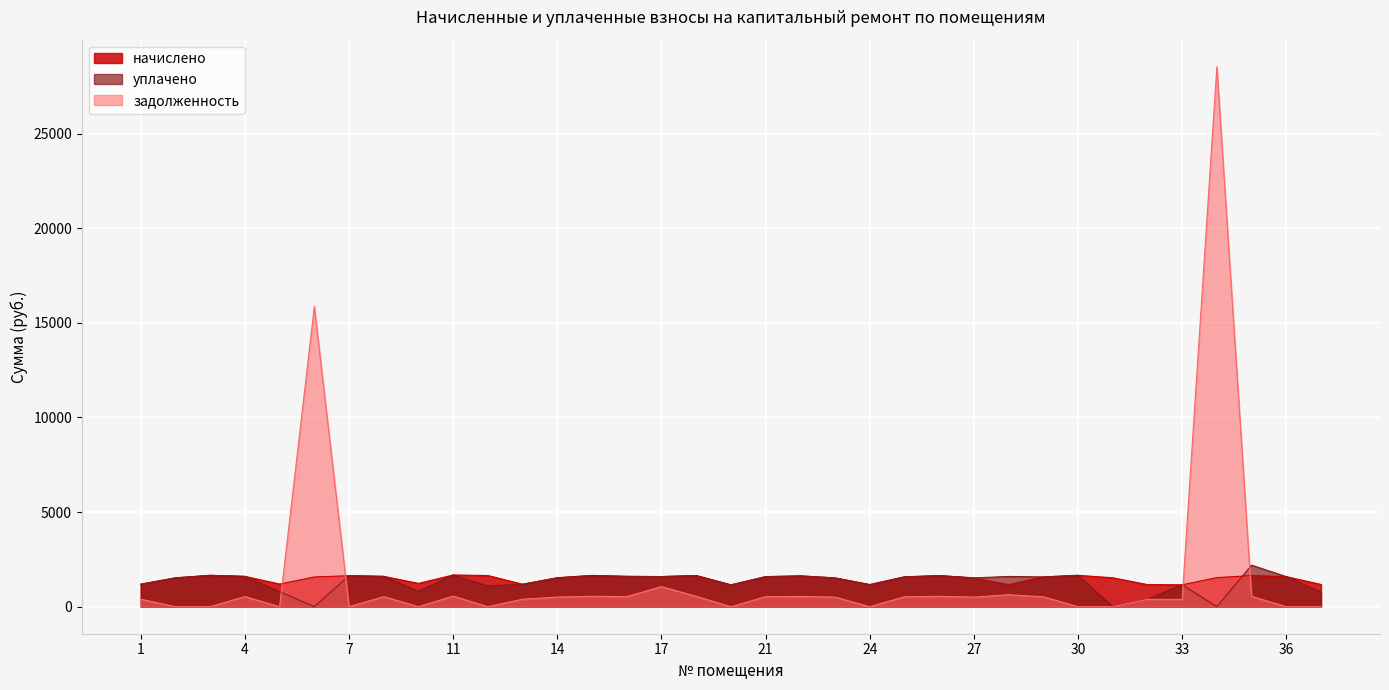

Which series has the widest spread of values?

задолженность